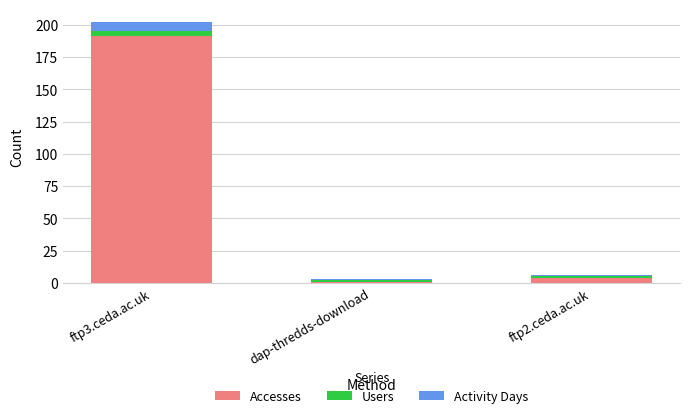

What is the sum of all Accesses values?

196